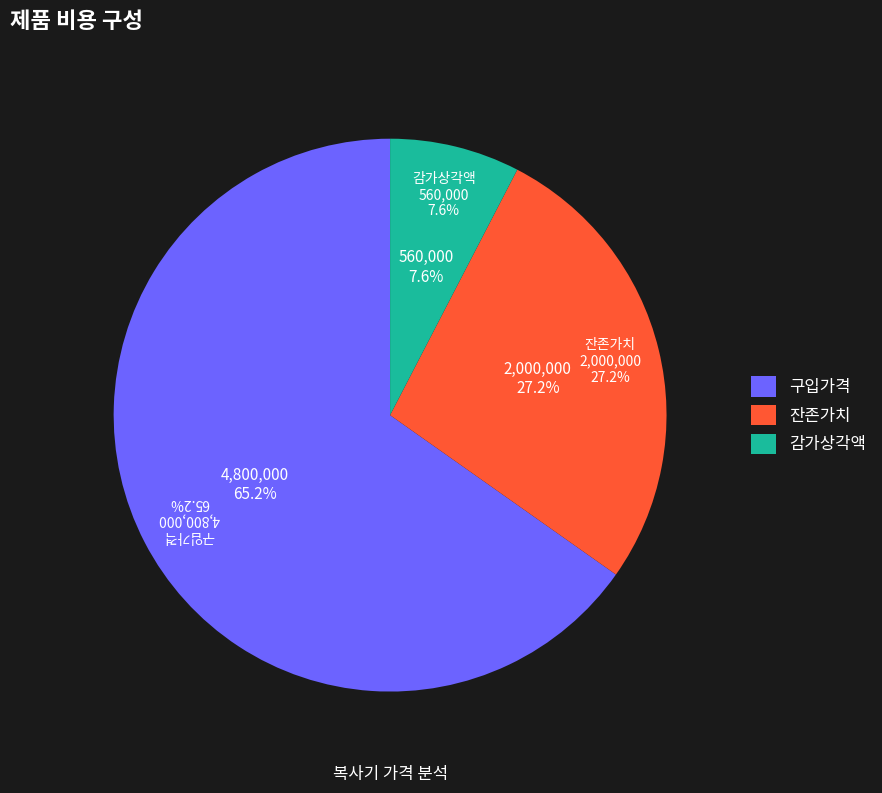

What is the ratio of the value at 감가상각액 to the value at 잔존가치?

0.3